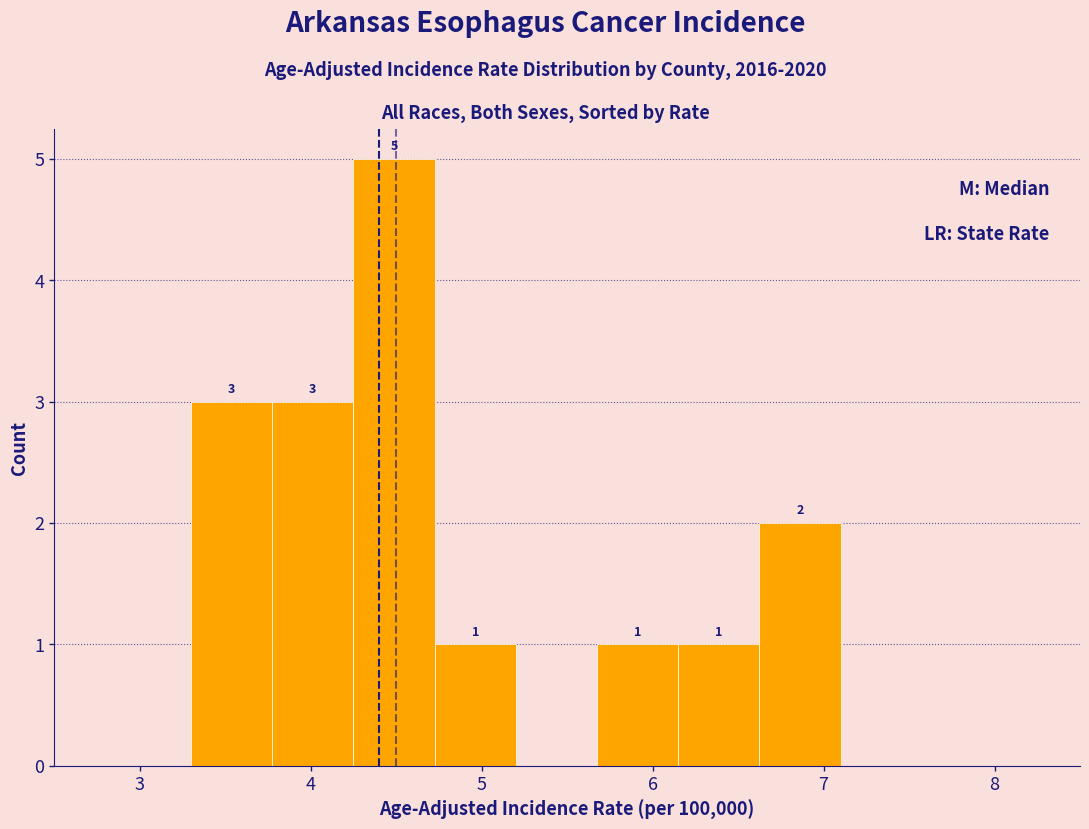

Which range on the x-axis has the tallest bar?

4.3 to 4.7